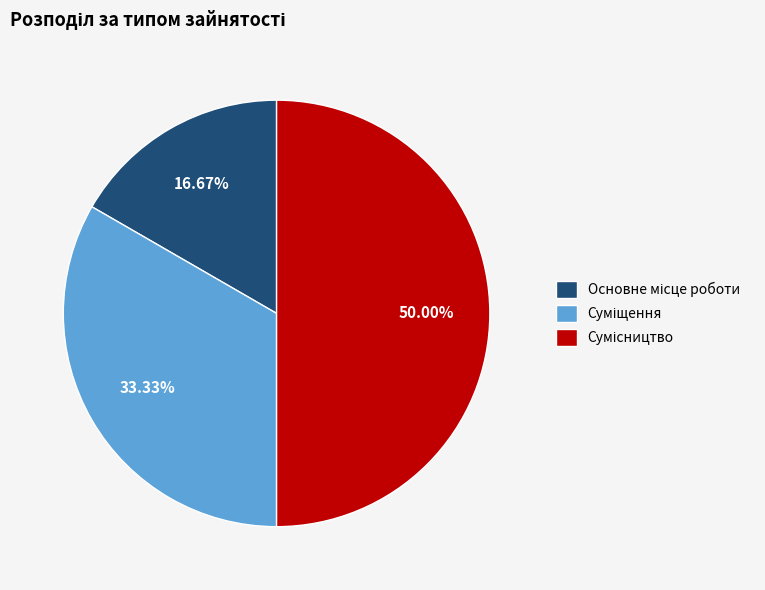

Rank the categories by value from lowest to highest.

Основне місце роботи, Суміщення, Сумісництво